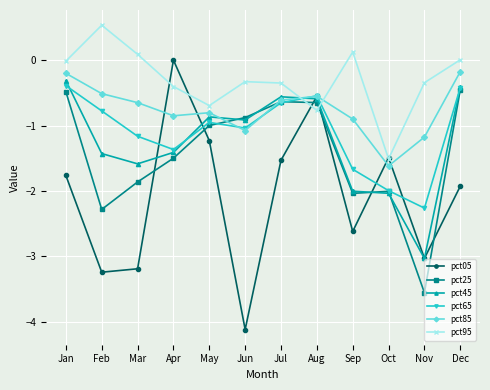

Which category has the highest value in the pct95 series?

Feb